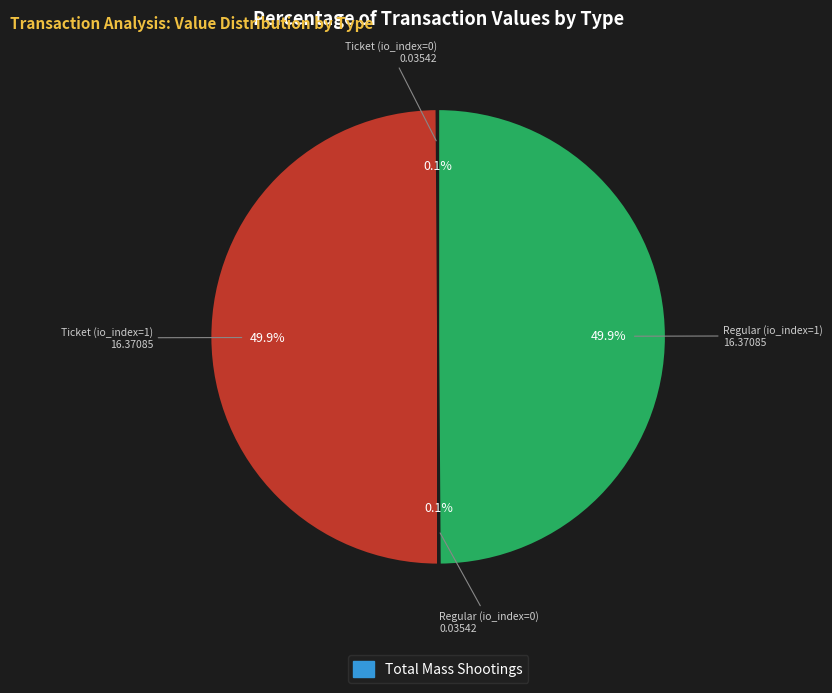

Rank the categories by value from lowest to highest.

Ticket (io_index=0), Regular (io_index=0), Ticket (io_index=1), Regular (io_index=1)